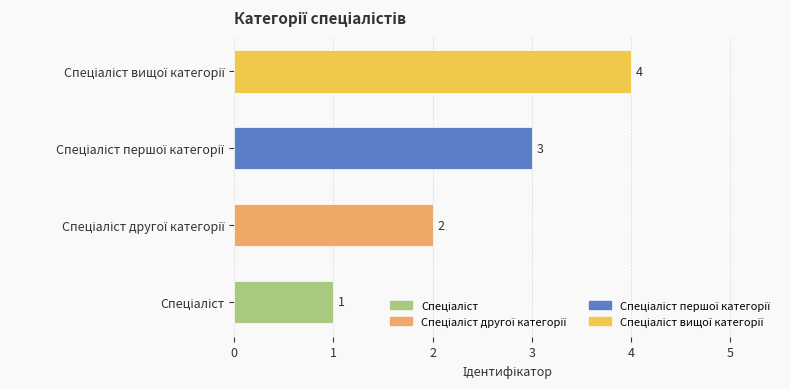

Are the bars grouped side by side (vs. stacked)?

No